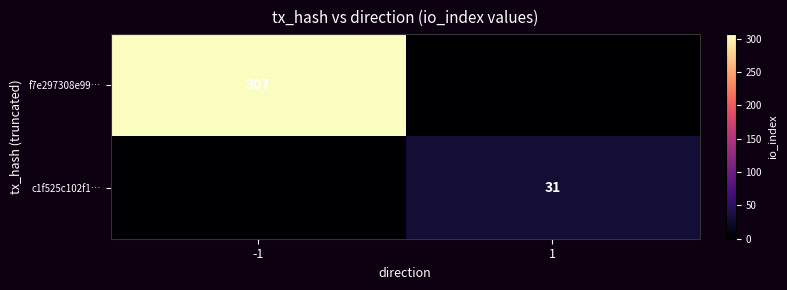

True or false: f7e297308e99… has a value of 307 at -1.

True